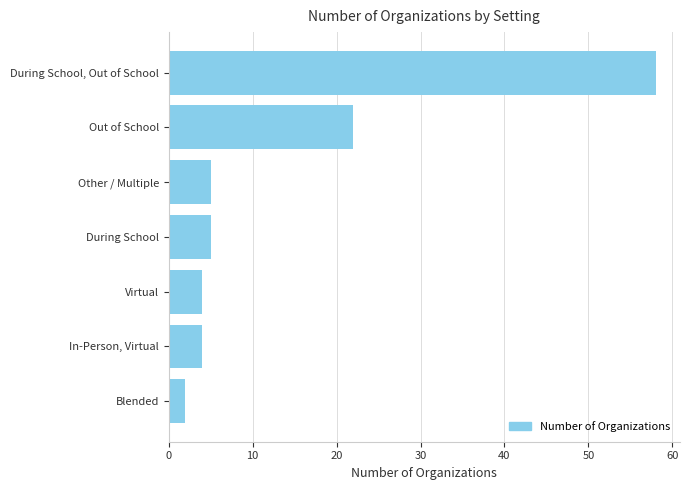

What is the maximum value shown in the chart?

58